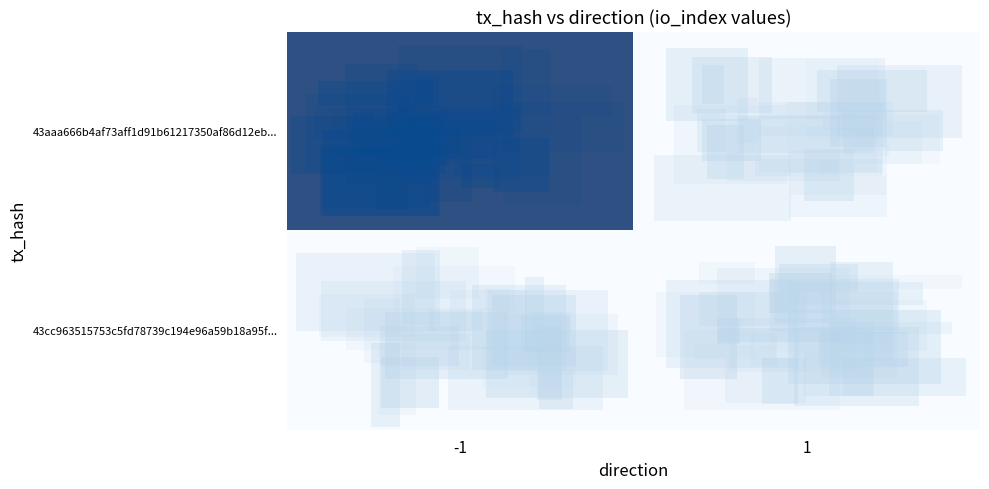

Which series has the widest spread of values?

43aaa666b4af73aff1d91b61217350af86d12eb...